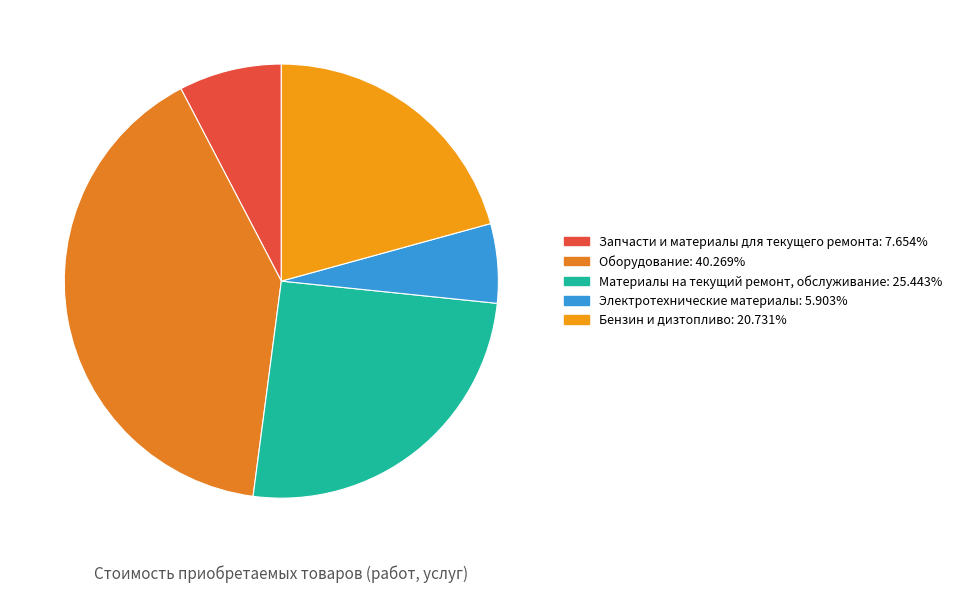

Between Бензин и дизтопливо and Материалы на текущий ремонт, обслуживание, which is larger?

Материалы на текущий ремонт, обслуживание